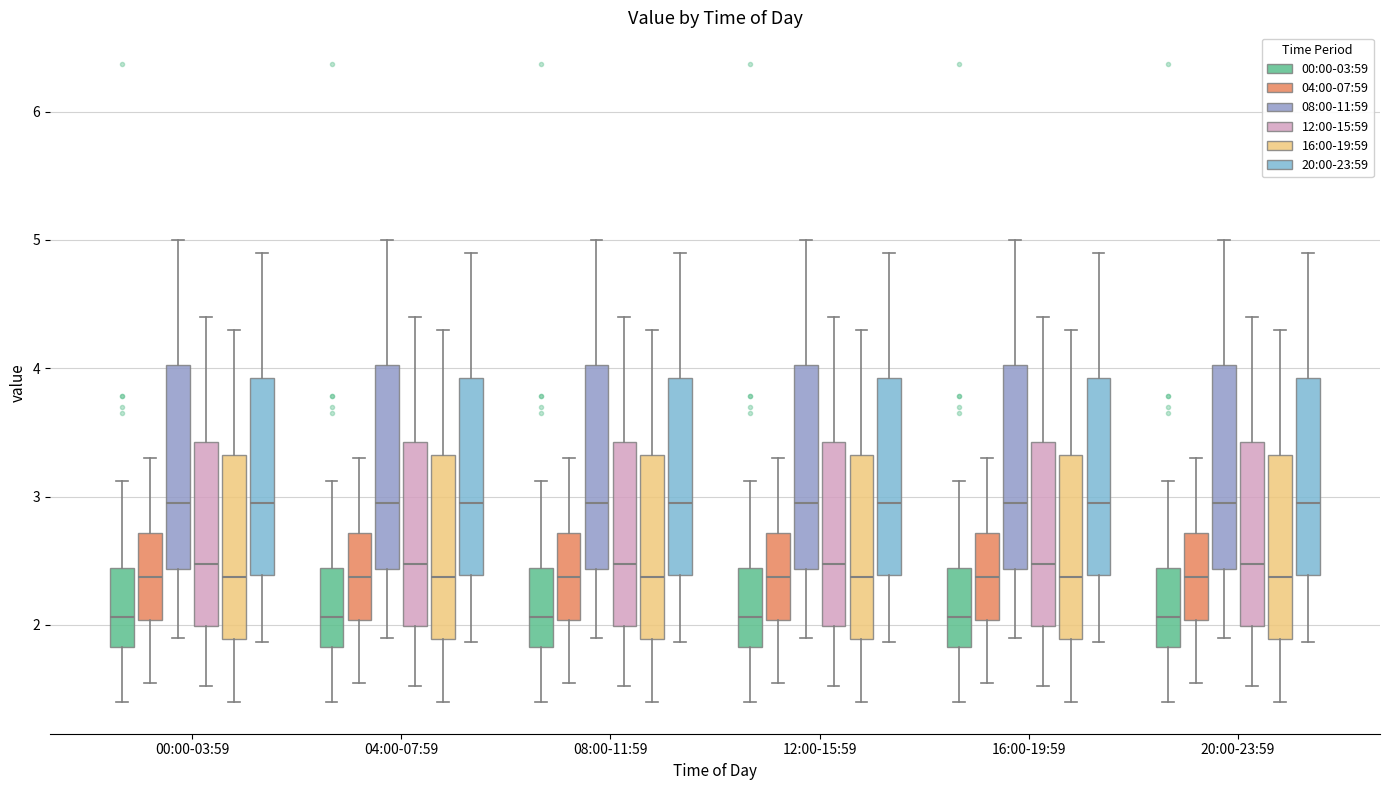

Reading left to right, read every box against the y-axis: the position of its median line, the range the box covers, and the ends of its whiskers. The values are not printed on the chart, so give them approximately, as read against the axis.

00:00-03:59 (00:00-03:59): median 2.1, box 1.8 to 2.4, whiskers 1.4 to 3.1
00:00-03:59 (04:00-07:59): median 2.4, box 2.0 to 2.7, whiskers 1.6 to 3.3
00:00-03:59 (08:00-11:59): median 3.0, box 2.4 to 4.0, whiskers 1.9 to 5.0
00:00-03:59 (12:00-15:59): median 2.5, box 2.0 to 3.4, whiskers 1.5 to 4.4
00:00-03:59 (16:00-19:59): median 2.4, box 1.9 to 3.3, whiskers 1.4 to 4.3
00:00-03:59 (20:00-23:59): median 3.0, box 2.4 to 3.9, whiskers 1.9 to 4.9
04:00-07:59 (00:00-03:59): median 2.1, box 1.8 to 2.4, whiskers 1.4 to 3.1
04:00-07:59 (04:00-07:59): median 2.4, box 2.0 to 2.7, whiskers 1.6 to 3.3
04:00-07:59 (08:00-11:59): median 3.0, box 2.4 to 4.0, whiskers 1.9 to 5.0
04:00-07:59 (12:00-15:59): median 2.5, box 2.0 to 3.4, whiskers 1.5 to 4.4
04:00-07:59 (16:00-19:59): median 2.4, box 1.9 to 3.3, whiskers 1.4 to 4.3
04:00-07:59 (20:00-23:59): median 3.0, box 2.4 to 3.9, whiskers 1.9 to 4.9
08:00-11:59 (00:00-03:59): median 2.1, box 1.8 to 2.4, whiskers 1.4 to 3.1
08:00-11:59 (04:00-07:59): median 2.4, box 2.0 to 2.7, whiskers 1.6 to 3.3
08:00-11:59 (08:00-11:59): median 3.0, box 2.4 to 4.0, whiskers 1.9 to 5.0
08:00-11:59 (12:00-15:59): median 2.5, box 2.0 to 3.4, whiskers 1.5 to 4.4
08:00-11:59 (16:00-19:59): median 2.4, box 1.9 to 3.3, whiskers 1.4 to 4.3
08:00-11:59 (20:00-23:59): median 3.0, box 2.4 to 3.9, whiskers 1.9 to 4.9
12:00-15:59 (00:00-03:59): median 2.1, box 1.8 to 2.4, whiskers 1.4 to 3.1
12:00-15:59 (04:00-07:59): median 2.4, box 2.0 to 2.7, whiskers 1.6 to 3.3
12:00-15:59 (08:00-11:59): median 3.0, box 2.4 to 4.0, whiskers 1.9 to 5.0
12:00-15:59 (12:00-15:59): median 2.5, box 2.0 to 3.4, whiskers 1.5 to 4.4
12:00-15:59 (16:00-19:59): median 2.4, box 1.9 to 3.3, whiskers 1.4 to 4.3
12:00-15:59 (20:00-23:59): median 3.0, box 2.4 to 3.9, whiskers 1.9 to 4.9
16:00-19:59 (00:00-03:59): median 2.1, box 1.8 to 2.4, whiskers 1.4 to 3.1
16:00-19:59 (04:00-07:59): median 2.4, box 2.0 to 2.7, whiskers 1.6 to 3.3
16:00-19:59 (08:00-11:59): median 3.0, box 2.4 to 4.0, whiskers 1.9 to 5.0
16:00-19:59 (12:00-15:59): median 2.5, box 2.0 to 3.4, whiskers 1.5 to 4.4
16:00-19:59 (16:00-19:59): median 2.4, box 1.9 to 3.3, whiskers 1.4 to 4.3
16:00-19:59 (20:00-23:59): median 3.0, box 2.4 to 3.9, whiskers 1.9 to 4.9
20:00-23:59 (00:00-03:59): median 2.1, box 1.8 to 2.4, whiskers 1.4 to 3.1
20:00-23:59 (04:00-07:59): median 2.4, box 2.0 to 2.7, whiskers 1.6 to 3.3
20:00-23:59 (08:00-11:59): median 3.0, box 2.4 to 4.0, whiskers 1.9 to 5.0
20:00-23:59 (12:00-15:59): median 2.5, box 2.0 to 3.4, whiskers 1.5 to 4.4
20:00-23:59 (16:00-19:59): median 2.4, box 1.9 to 3.3, whiskers 1.4 to 4.3
20:00-23:59 (20:00-23:59): median 3.0, box 2.4 to 3.9, whiskers 1.9 to 4.9